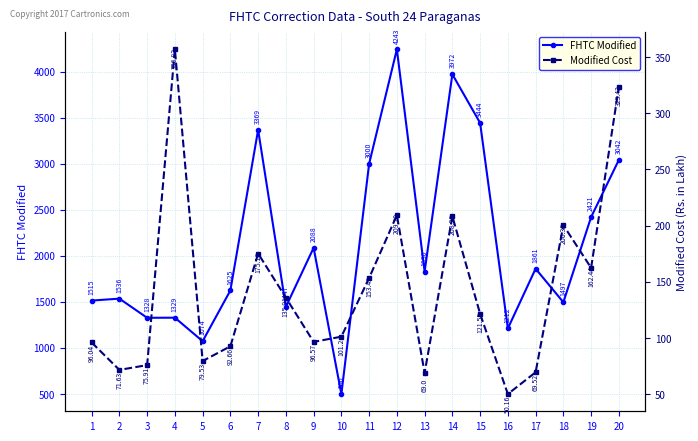

Reading left to right, extract all data points from this chart.

FHTC Modified: 1=1515.0	2=1536.0	3=1328.0	4=1329.0	5=1074.0	6=1625.0	7=3369.0	8=1447.0	9=2088.0	10=500.0	11=3000.0	12=4243.0	13=1830.0	14=3972.0	15=3444.0	16=1212.0	17=1861.0	18=1497.0	19=2421.0	20=3042.0
Modified Cost: 1=96.0	2=71.6	3=75.9	4=356.8	5=79.5	6=92.7	7=175.2	8=135.9	9=96.6	10=101.2	11=153.4	12=209.3	13=69.0	14=208.3	15=121.5	16=50.2	17=69.5	18=200.4	19=162.4	20=323.4